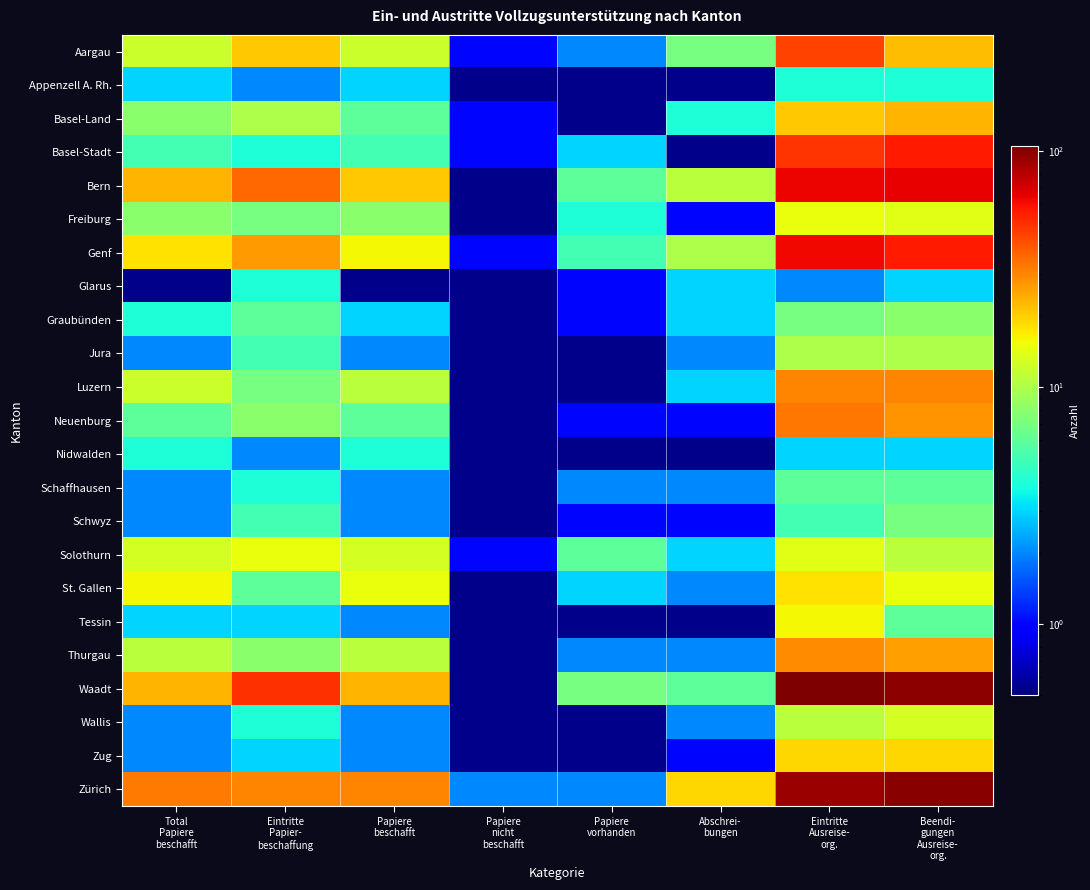

At Eintritte Ausreise- org., list the series in order from smallest to largest.

Glarus, Nidwalden, Appenzell A. Rh., Schwyz, Schaffhausen, Graubünden, Jura, Wallis, Solothurn, Freiburg, Tessin, St. Gallen, Zug, Basel-Land, Thurgau, Luzern, Neuenburg, Aargau, Basel-Stadt, Genf, Bern, Zürich, Waadt